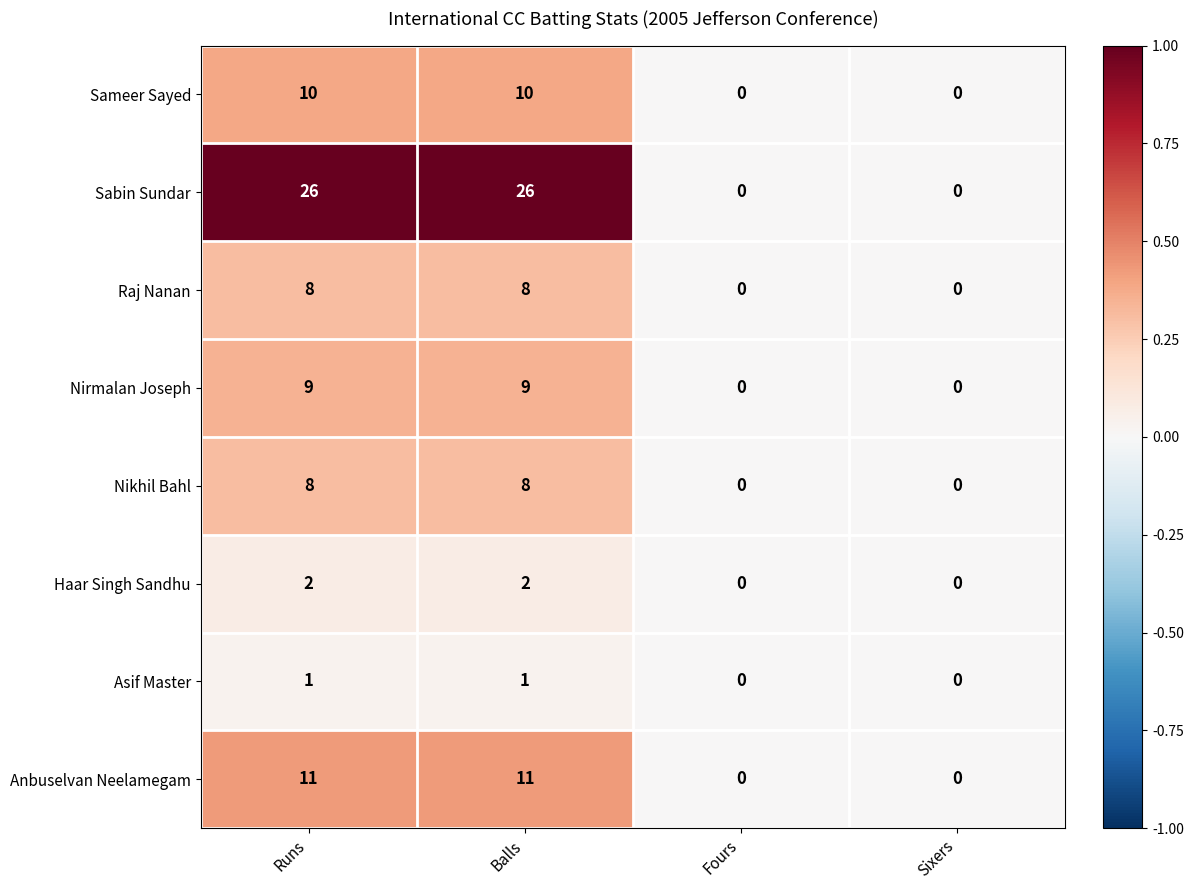

How many Asif Master values are between 0 and 1?

4